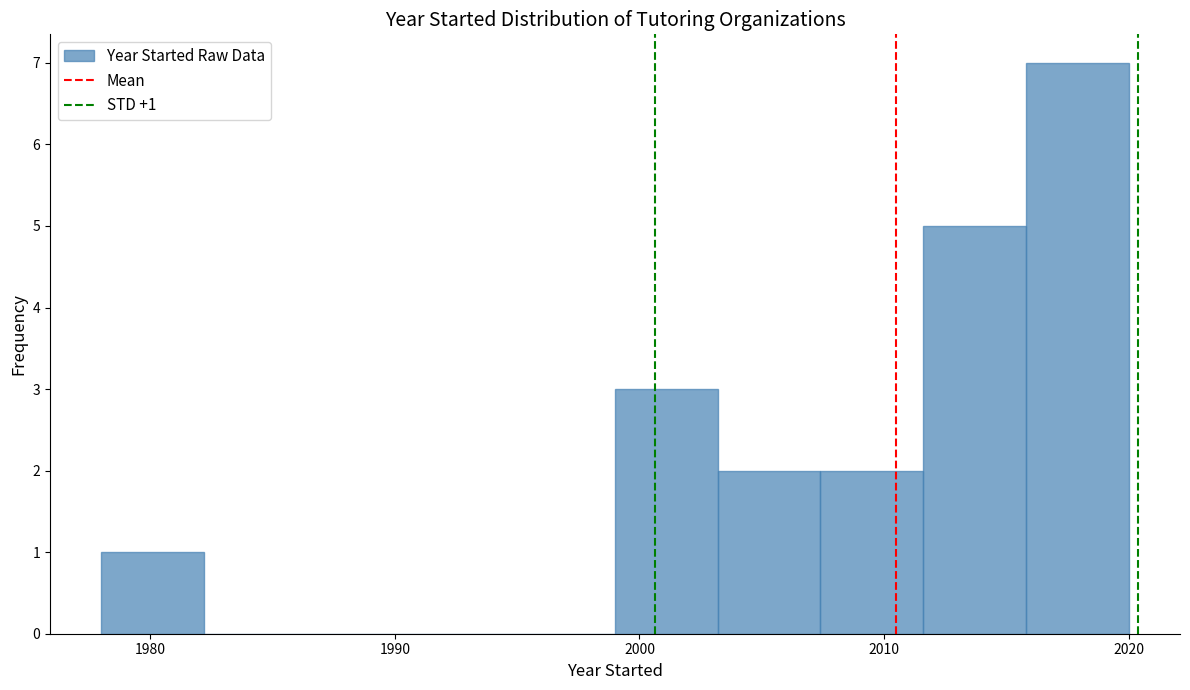

Which range on the x-axis has the tallest bar?

2015.8 to 2020.0